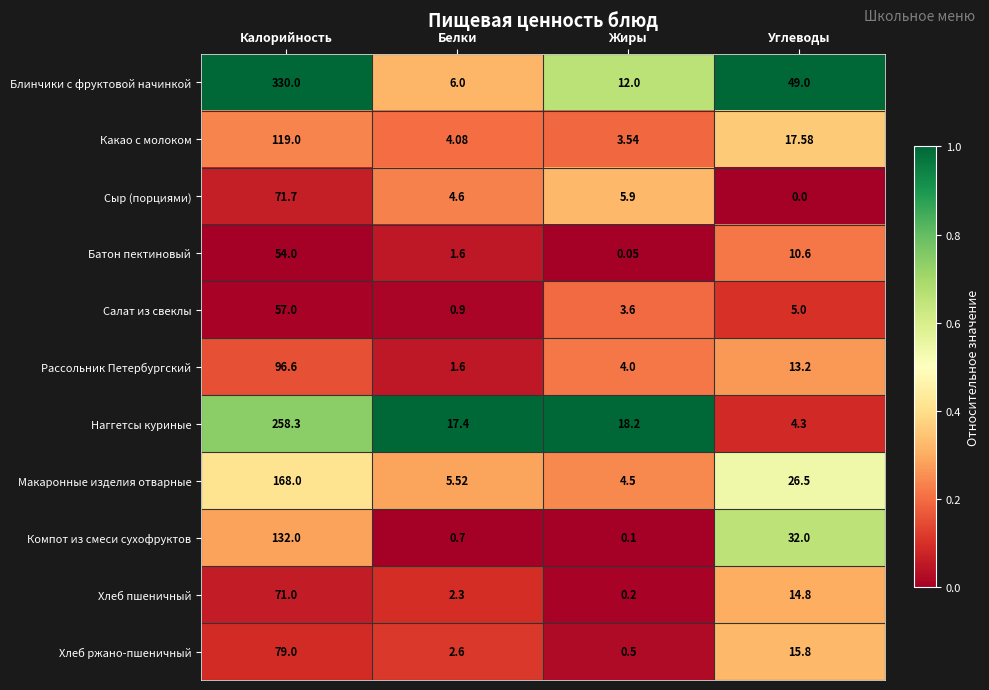

Which series has the largest range (max minus min)?

Блинчики с фруктовой начинкой